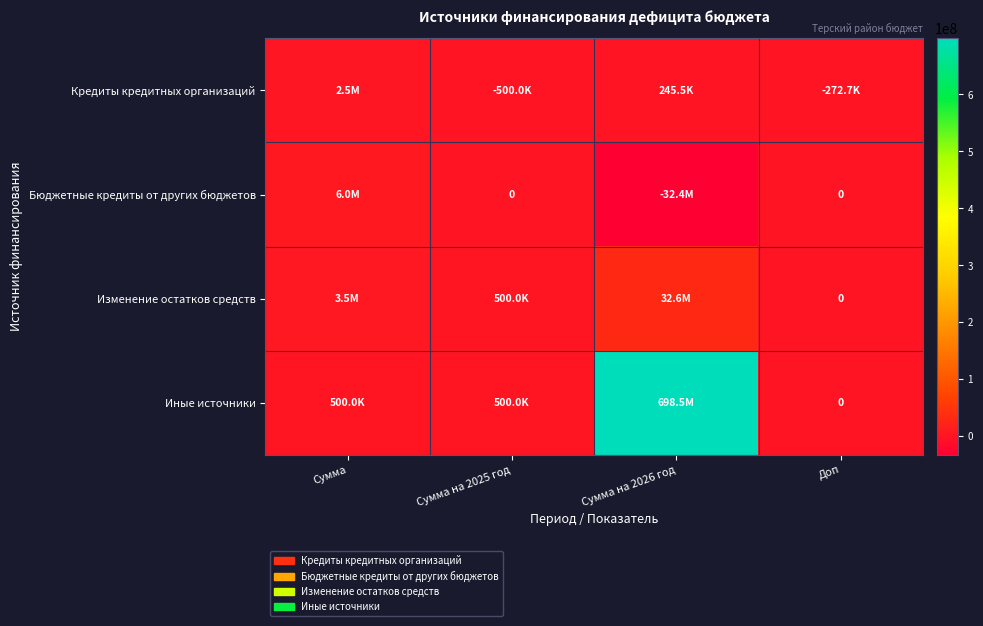

Which category has the lowest value across all series?

Сумма на 2026 год